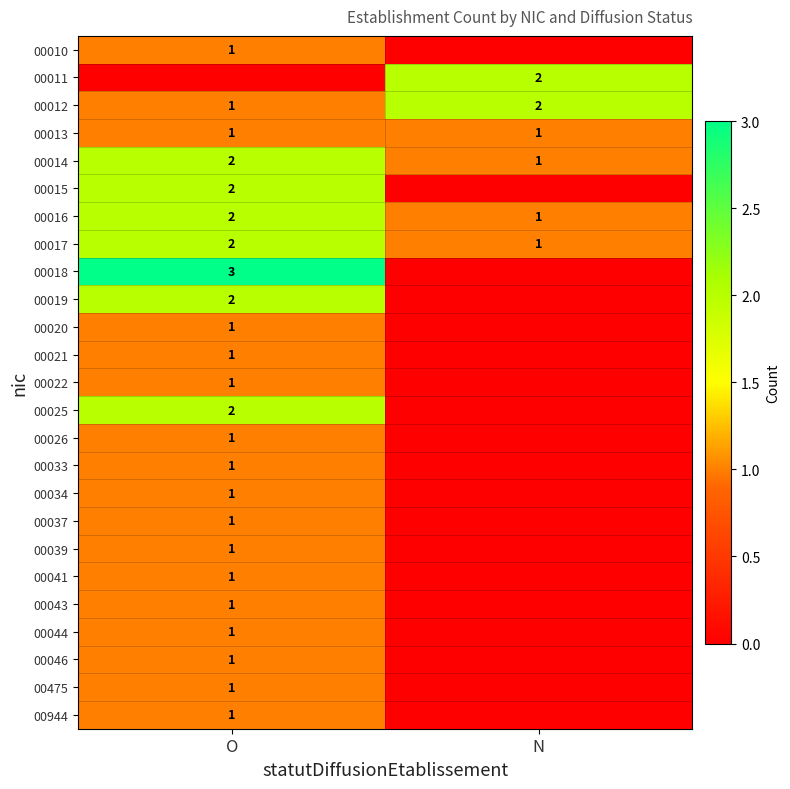

True or false: 00010 has a value of 1 at O.

True